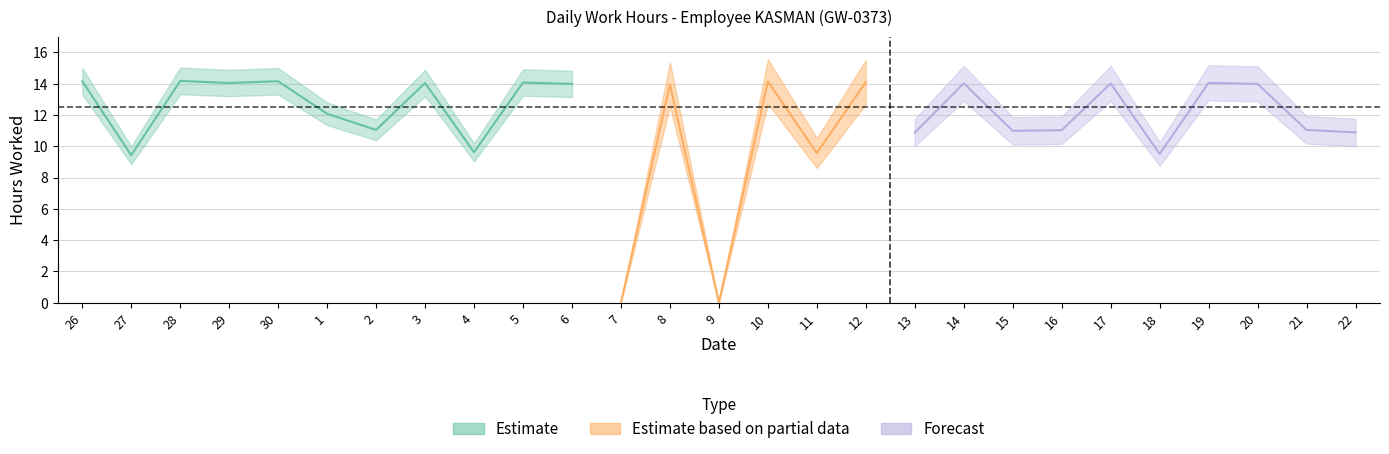

Does the chart have visible grid lines?

Yes